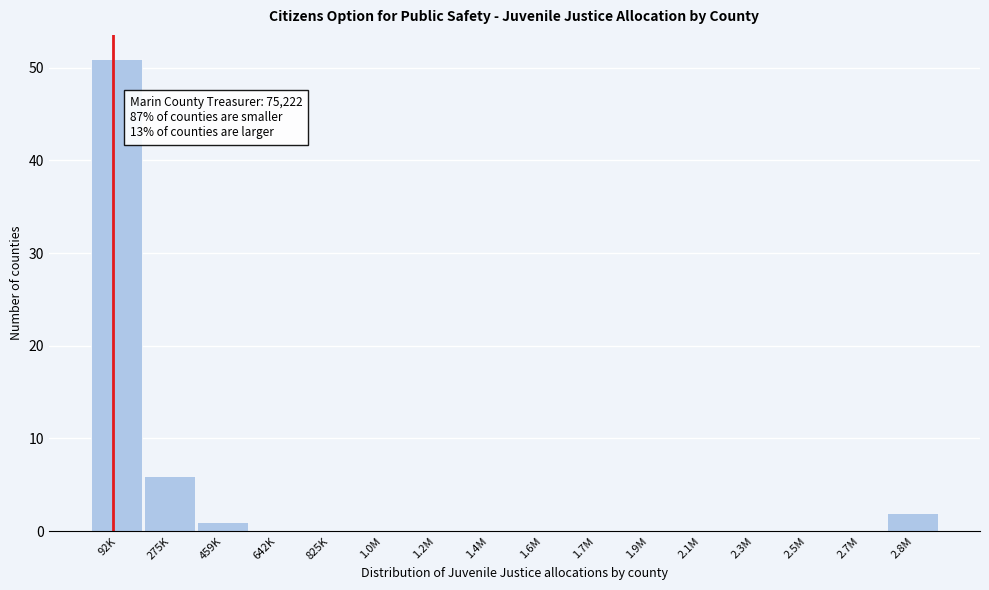

Reading left to right, list all the values displayed in this chart.

92K=51	275K=6	459K=1	642K=0	825K=0	1.0M=0	1.2M=0	1.4M=0	1.6M=0	1.7M=0	1.9M=0	2.1M=0	2.3M=0	2.5M=0	2.7M=0	2.8M=2